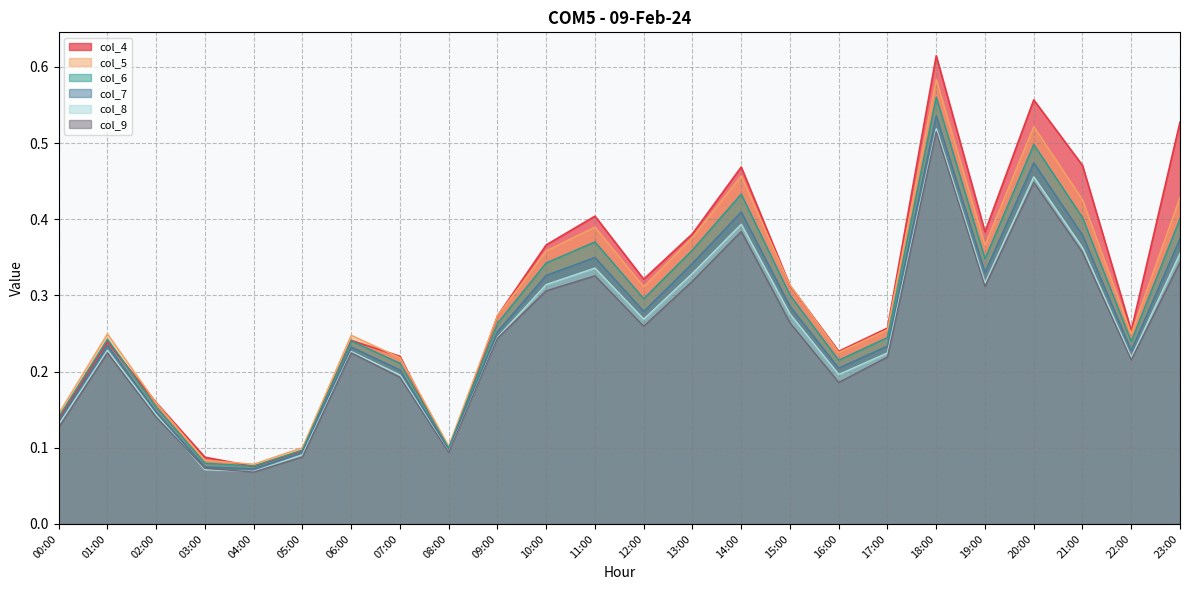

Between 20:00 and 13:00, which is larger?

20:00